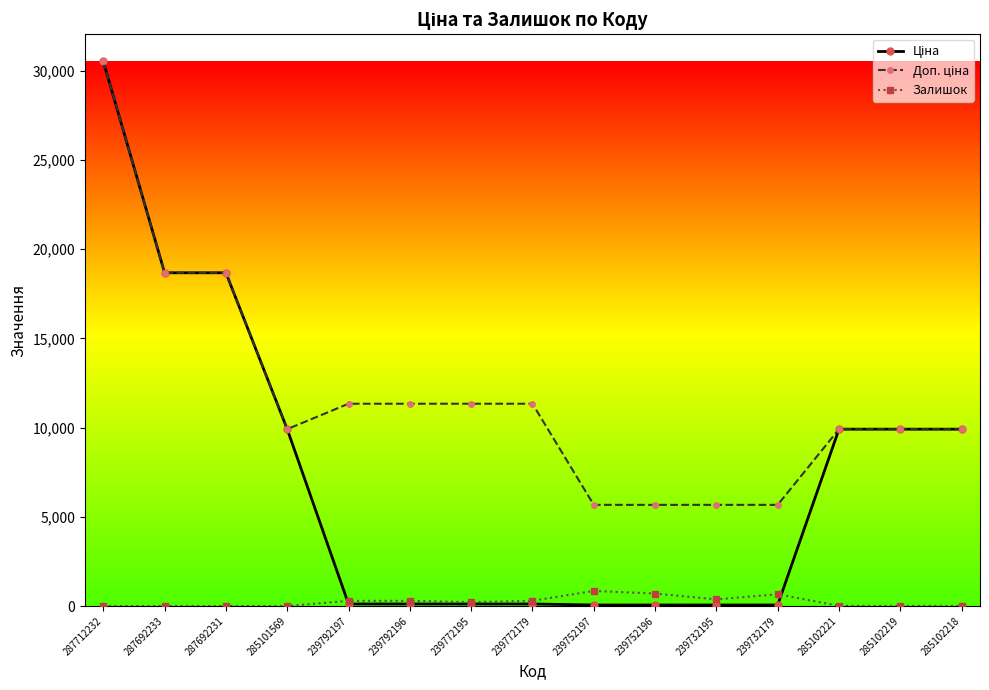

What is the label of the 1st point from the left?

287712232